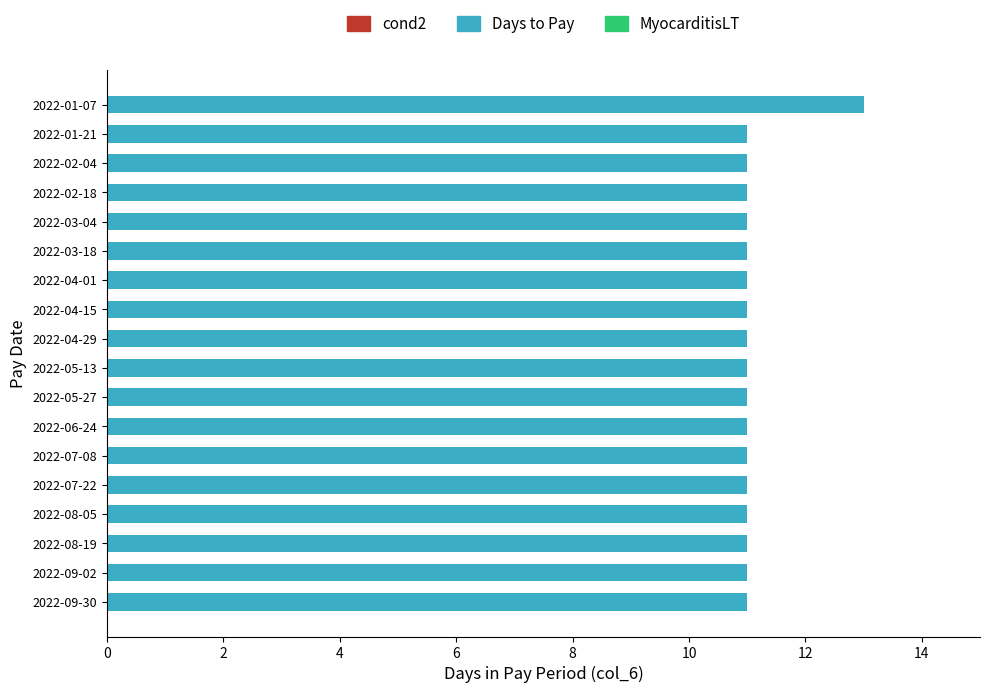

What is the ratio of the value at 2022-01-21 to the value at 2022-04-15?

1.0